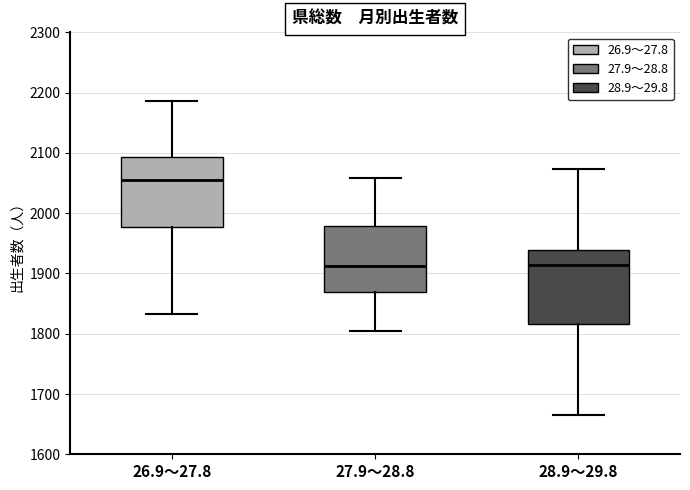

Where does the lower whisker of the box for 27.9～28.8 end on the y-axis? The values are not printed on the chart, so give them approximately, as read against the axis.

1800